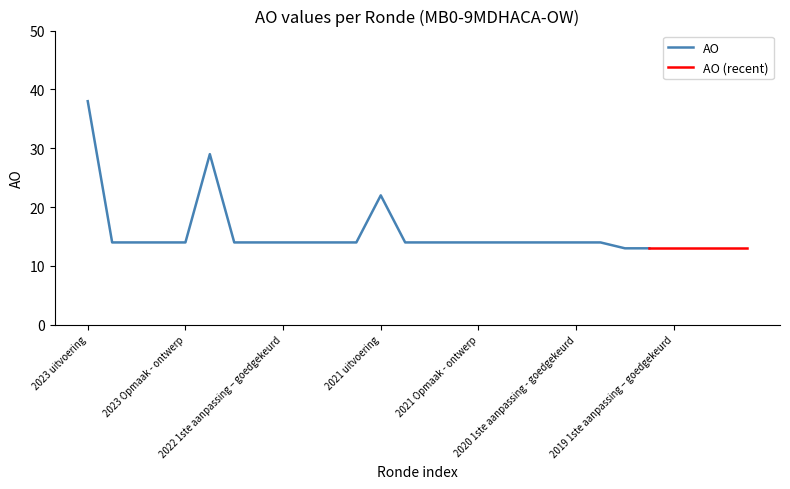

How many categories are shown in the chart?

28